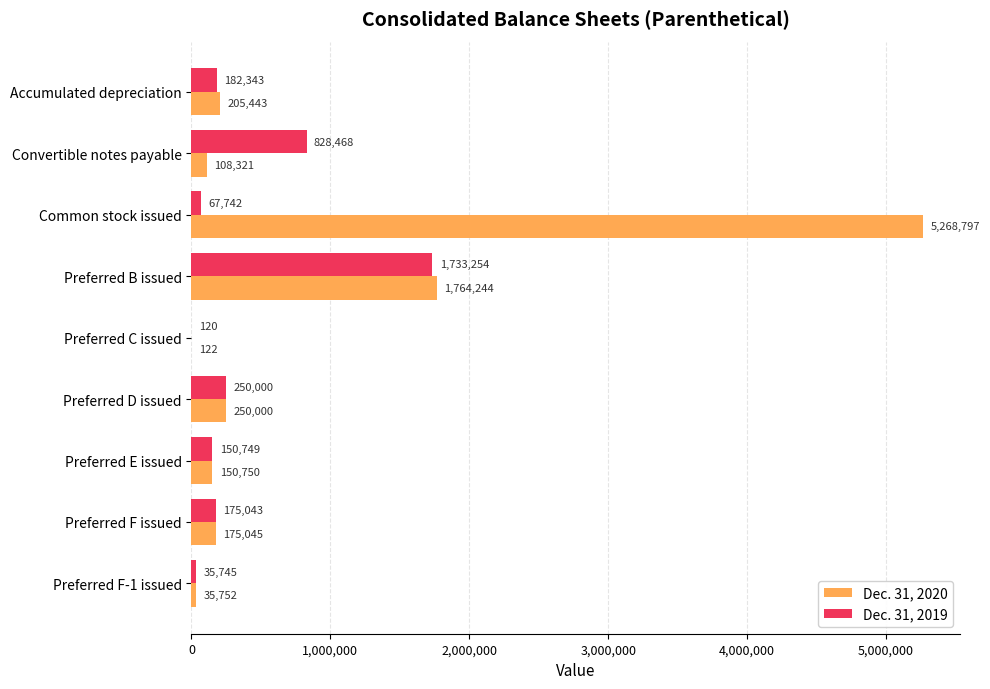

At which category is the sum across all series the highest?

Common stock issued